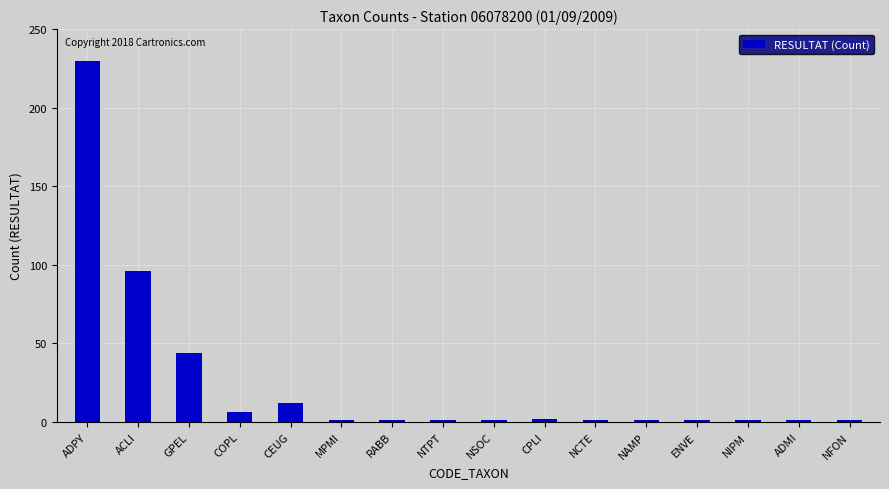

Does the chart contain any negative values?

No